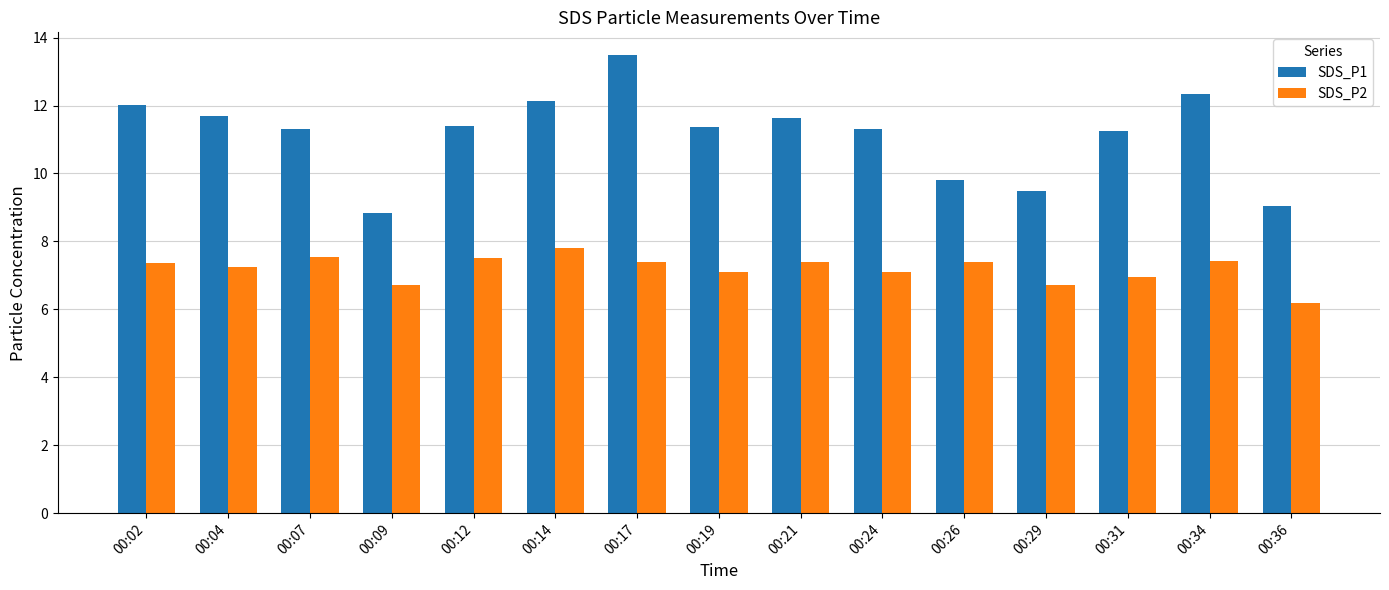

What is the highest value of the SDS_P2 series?

7.8